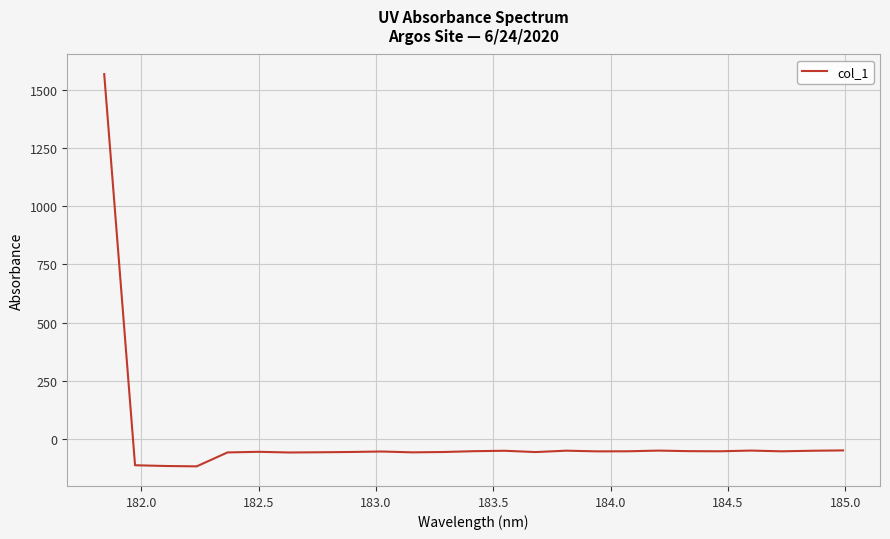

Does the chart display data point markers on the line(s)?

No